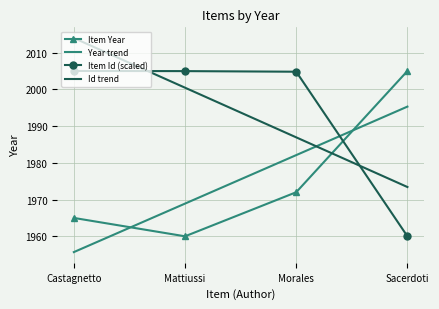

What is the total value across all series at Castagnetto?

7939.7